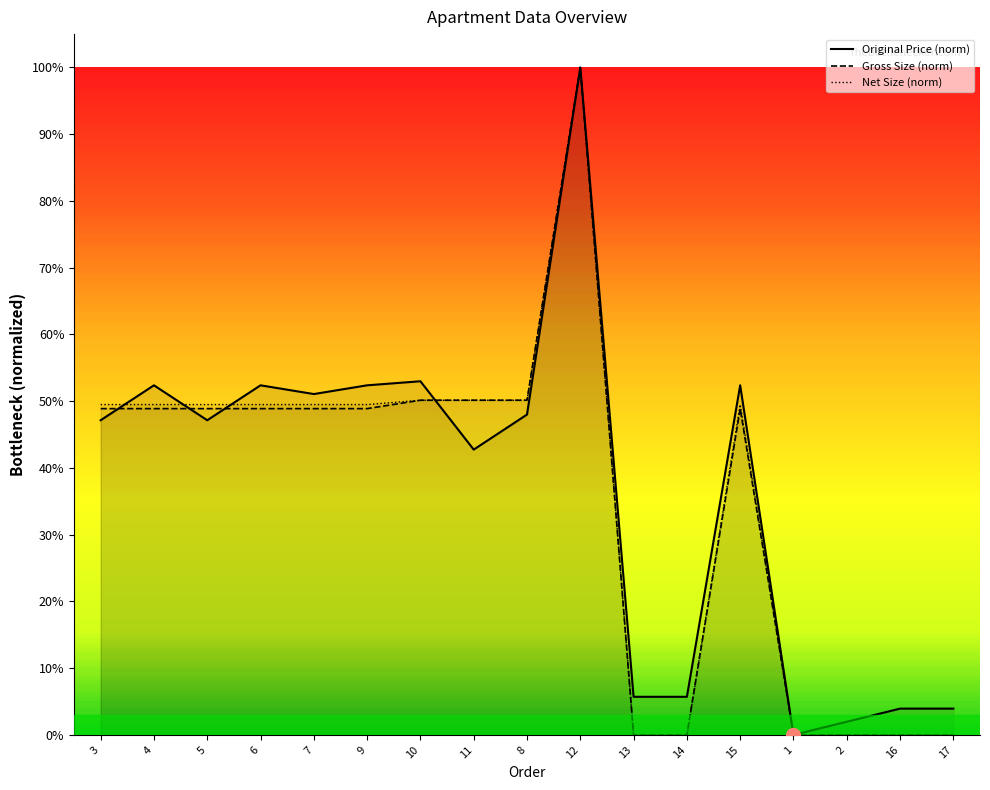

Between 3 and 11, which series saw the biggest shift?

Original Price (norm)